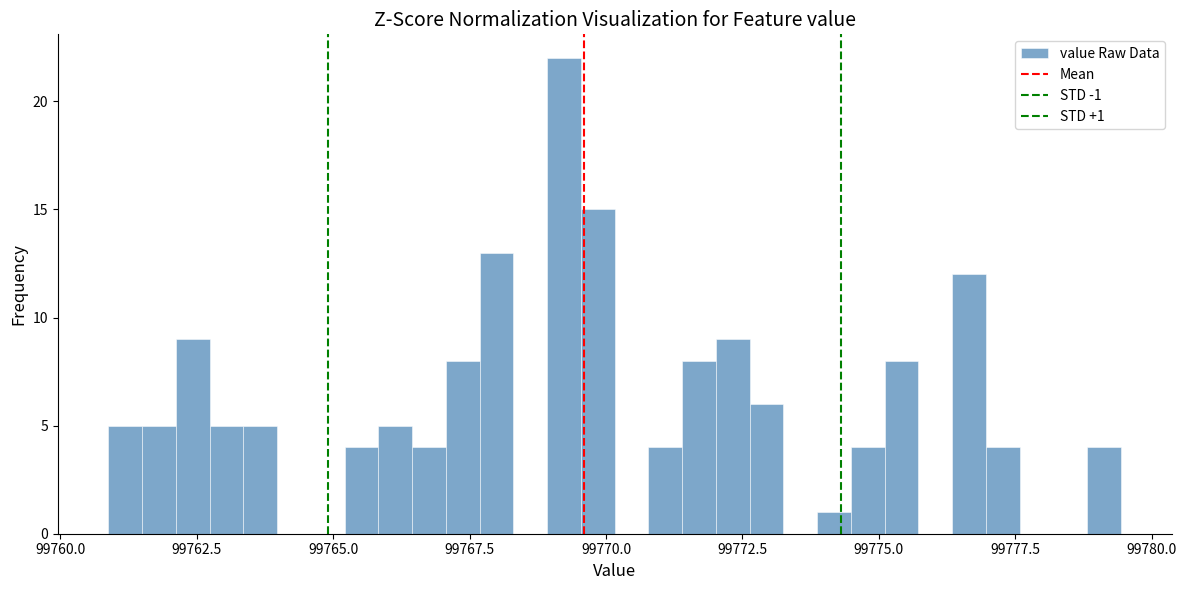

Read against the x-axis, roughly where is the centre of the tallest bar?

99769.0